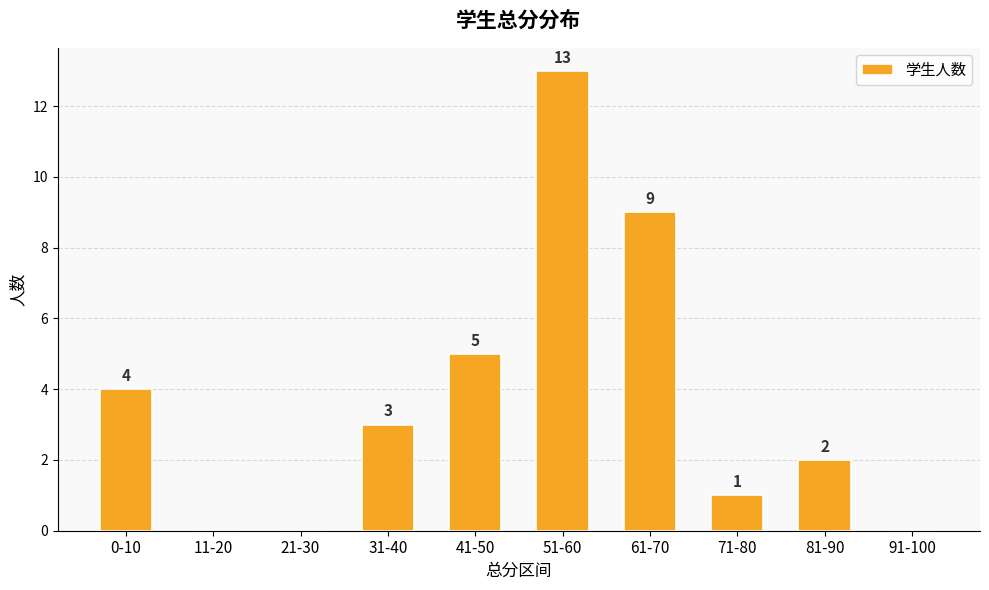

At which category does the chart reach its peak across all series?

51-60